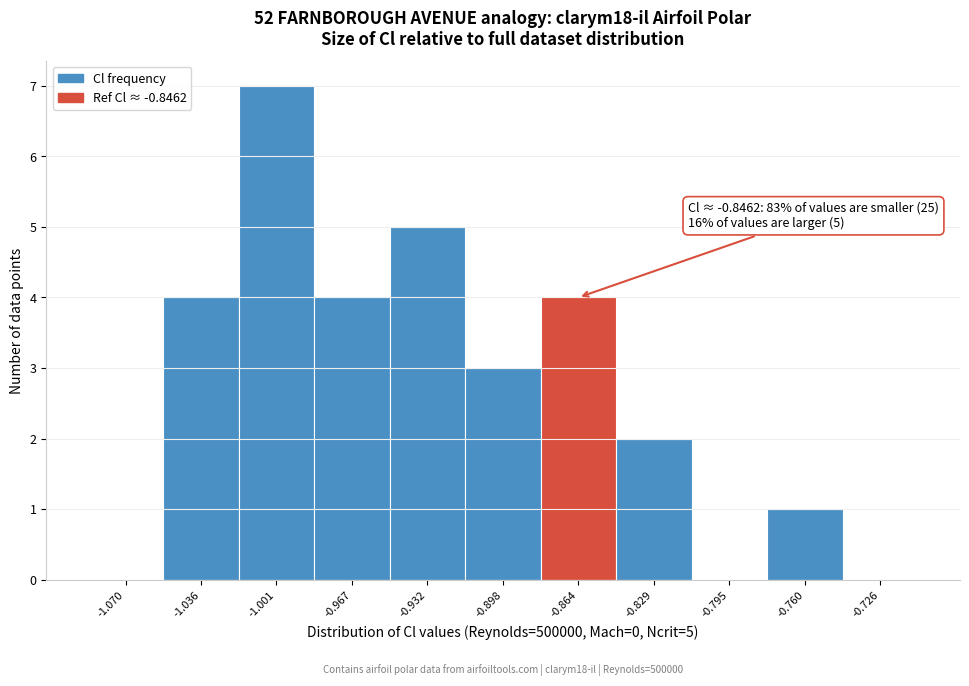

Reading right to left, list all the values displayed in this chart.

-0.726=0	-0.760=1	-0.795=0	-0.829=2	-0.864=4	-0.898=3	-0.932=5	-0.967=4	-1.001=7	-1.036=4	-1.070=0